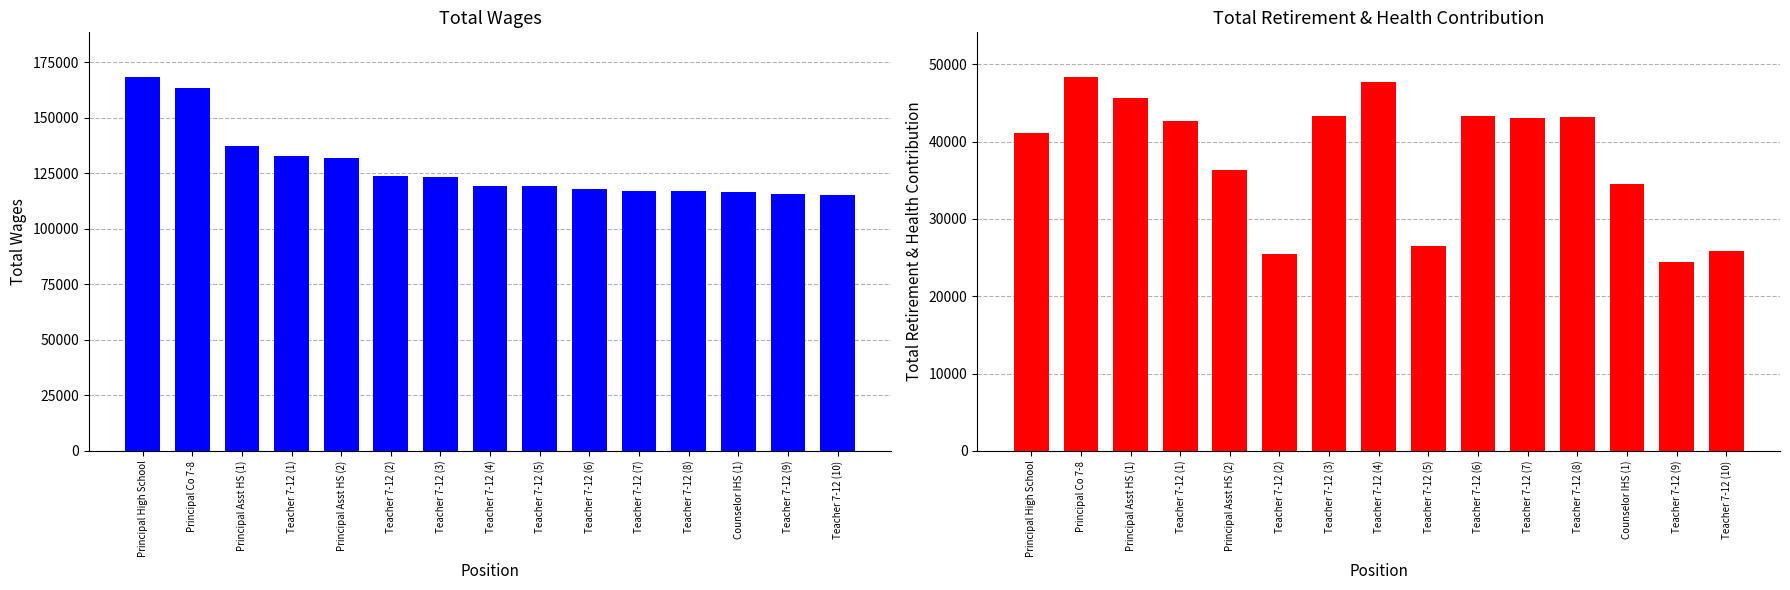

The Total Wages series shows 132874 at Teacher 7-12 (1). True or false?

True